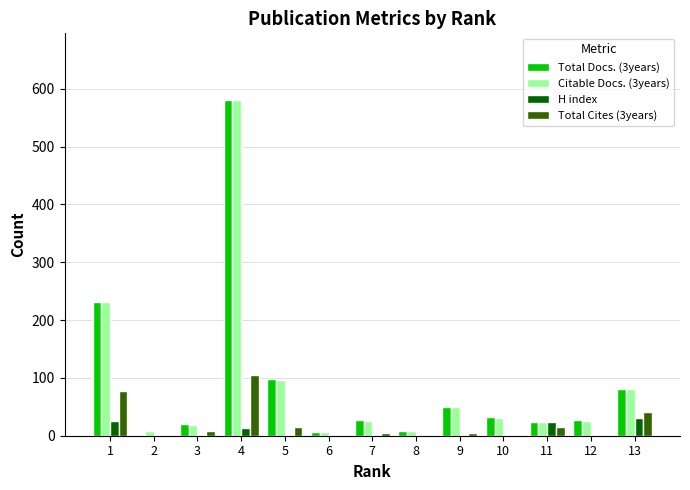

What is the greatest value displayed?

580